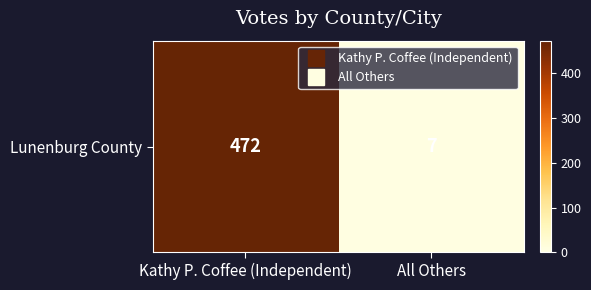

What is the change in value from Kathy P. Coffee (Independent) to All Others?

-465